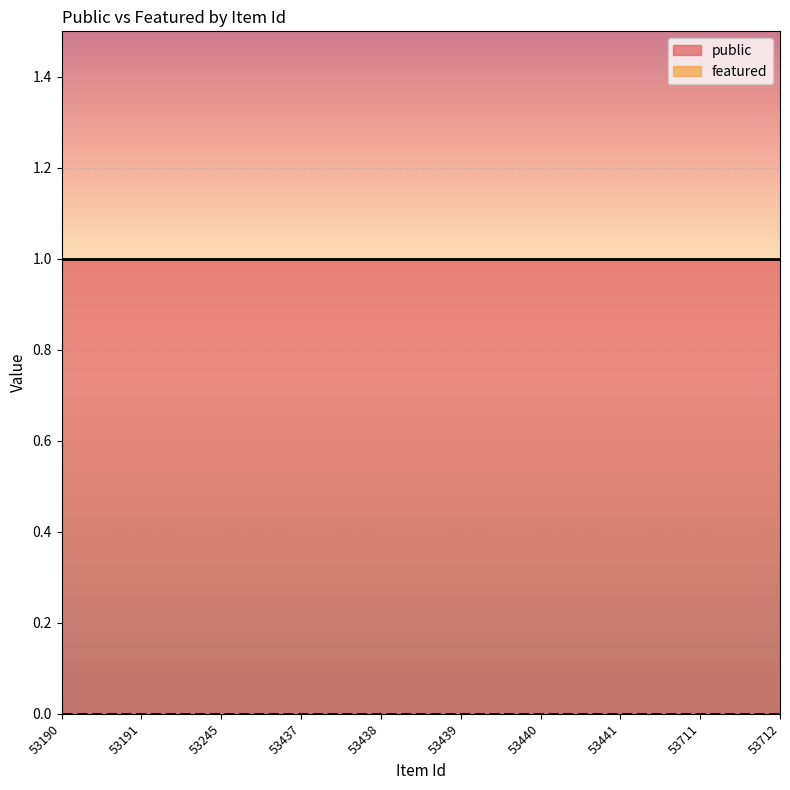

True or false: featured and public cross at least once.

False